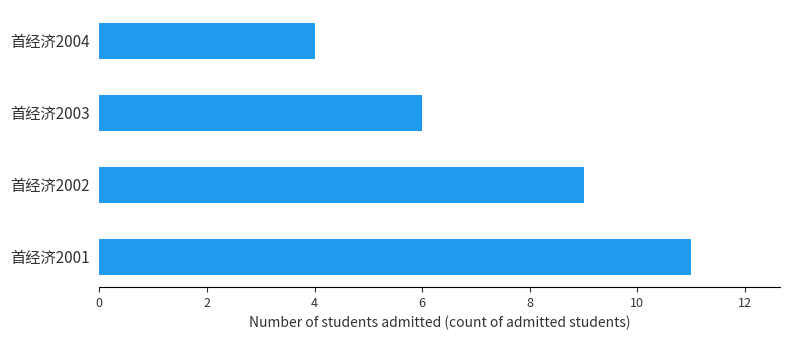

Reading top to bottom, what are all the values shown in this chart?

首经济2004=4	首经济2003=6	首经济2002=9	首经济2001=11